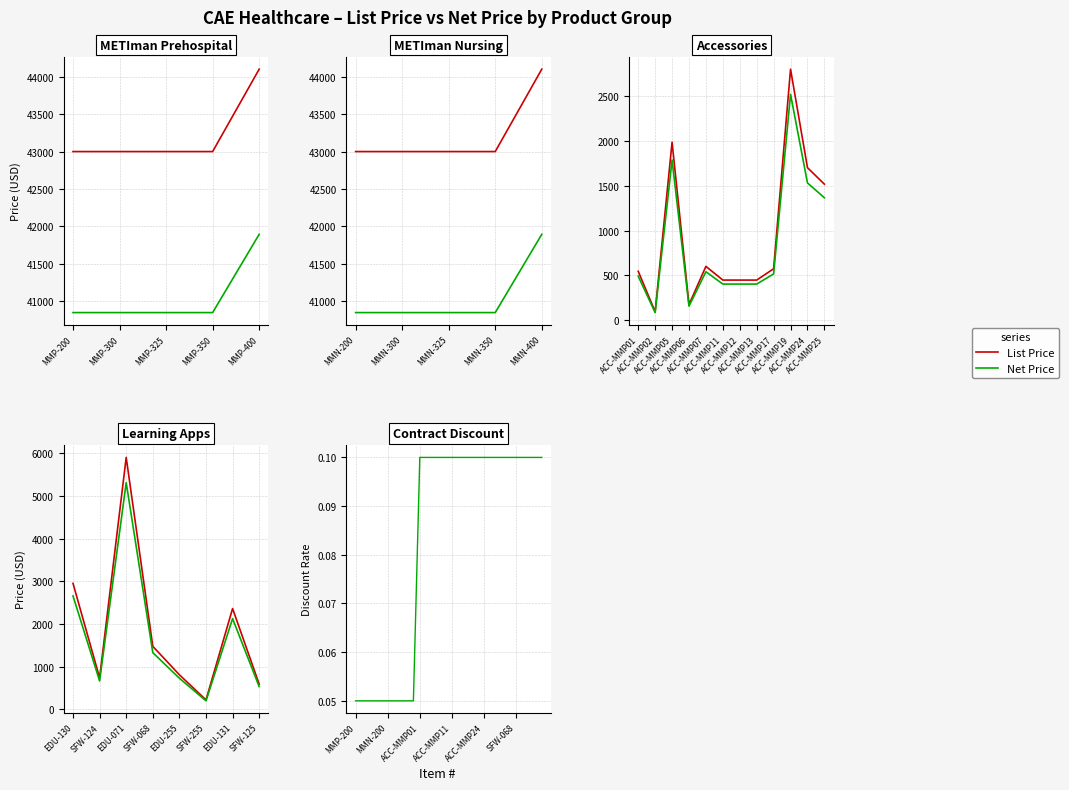

True or false: Contract Discount and List Price intersect in this chart.

False